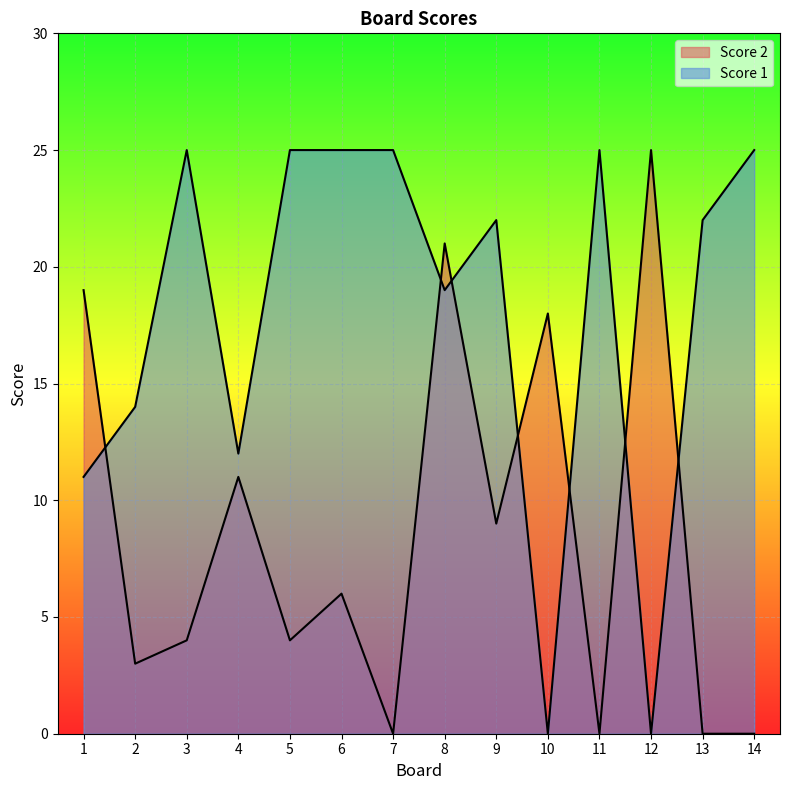

Where is Score 2 nearest to the value 12?

4